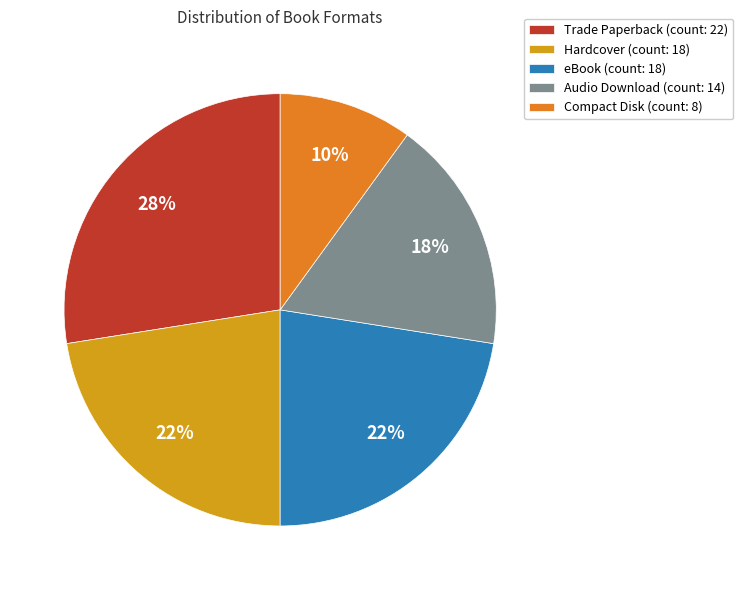

Is the sum of eBook and Hardcover greater than half?

No